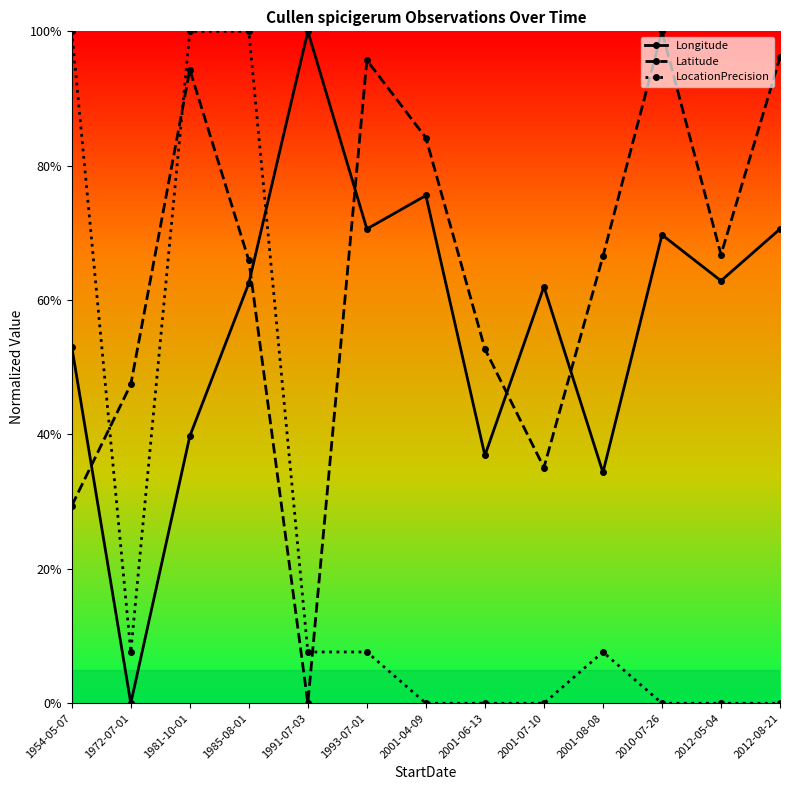

What is the difference between the maximum and minimum values in the Longitude series?

1.0